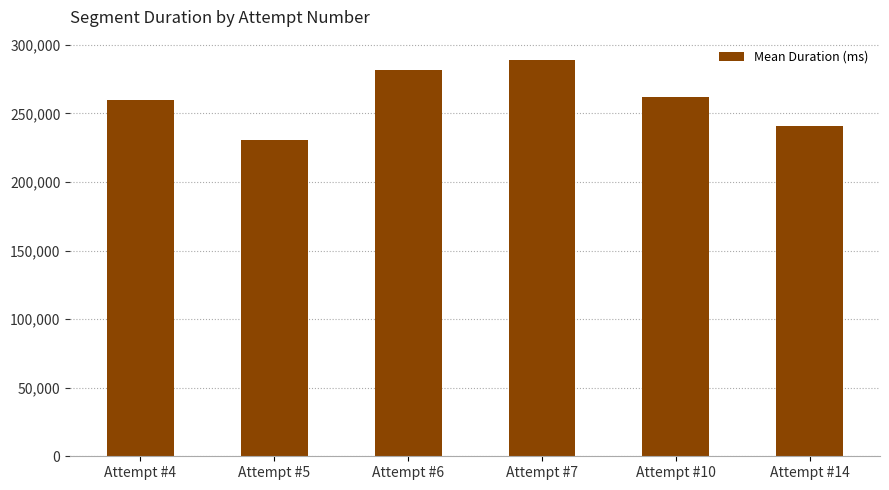

What is the difference between the second highest and second lowest values?

40398.0